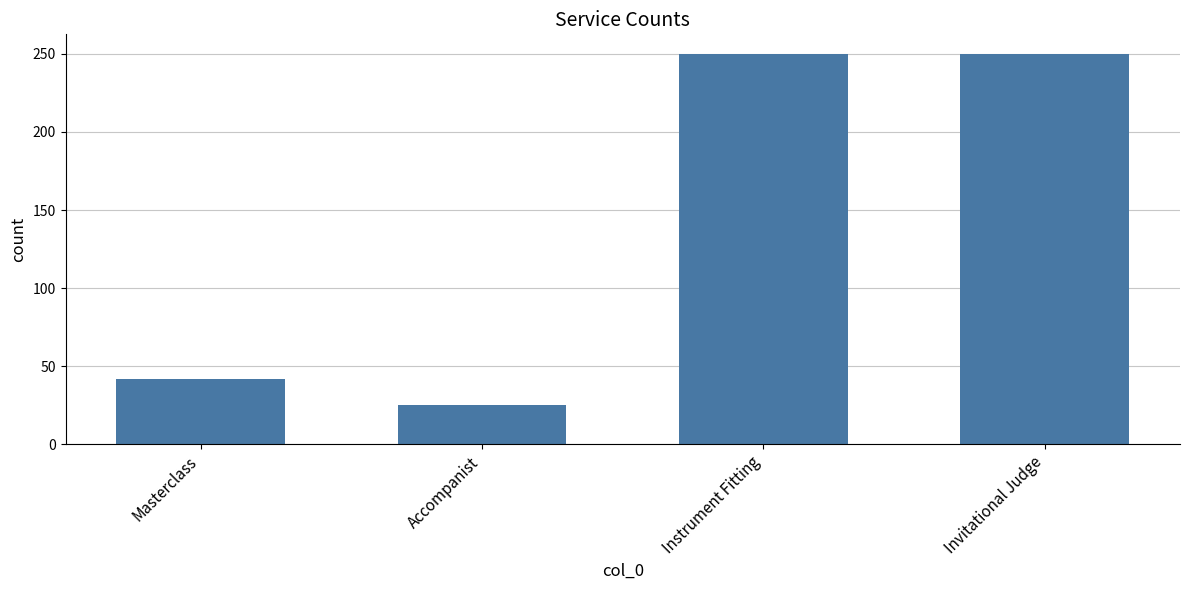

What is the smallest value displayed?

25